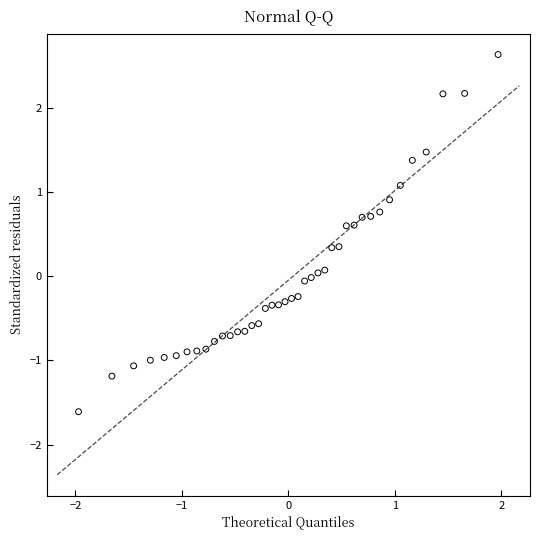

What is the range of X values (max minus min)?

3.9